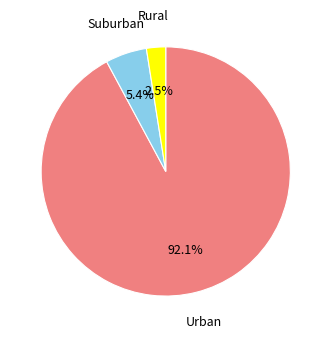

Rank the categories by value from lowest to highest.

Rural, Suburban, Urban